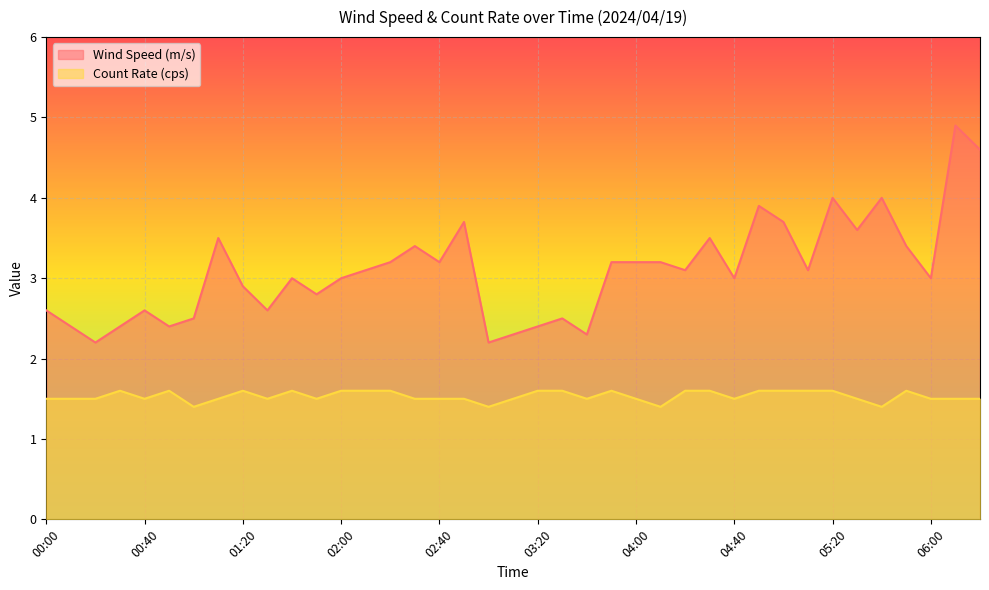

At which label does Wind Speed (m/s) first exceed 3?

01:10